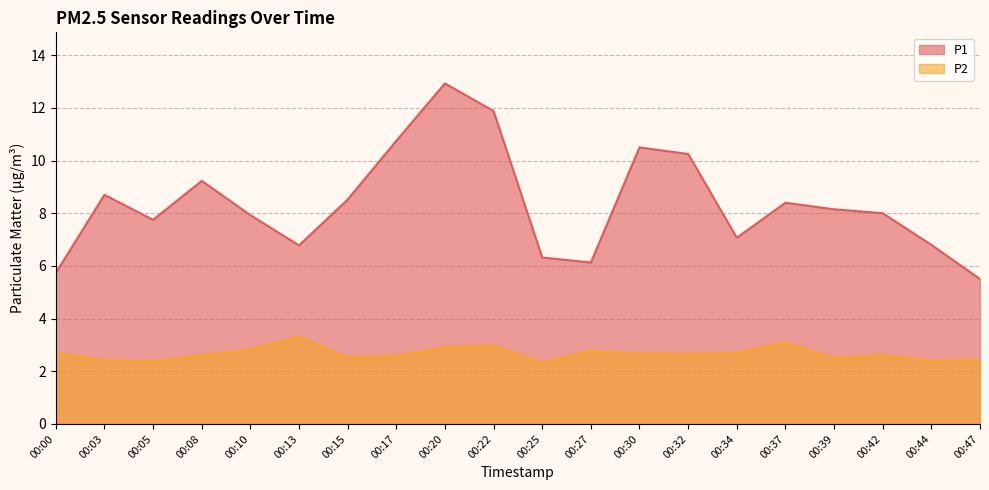

Between 00:27 and 00:39, which is larger?

00:39